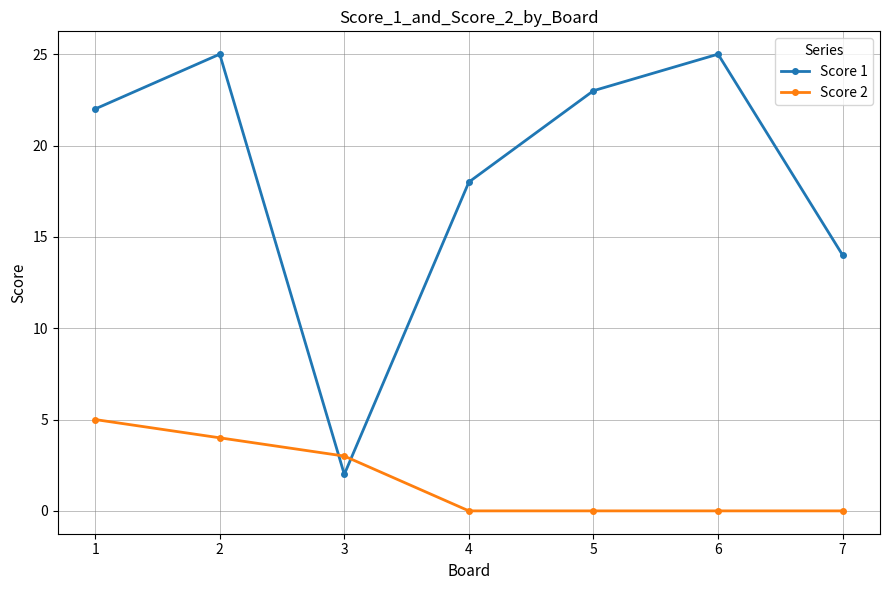

Where is the first local maximum for Score 1?

2